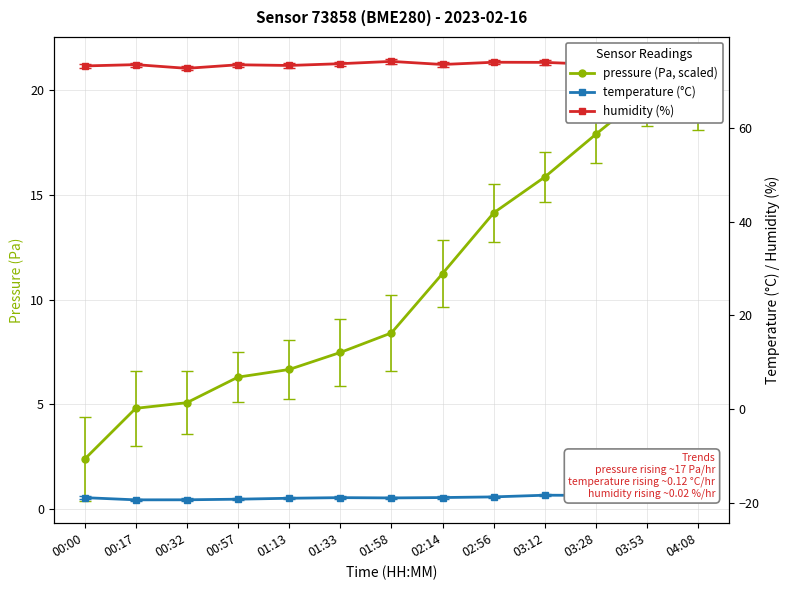

True or false: temperature and pressure intersect in this chart.

False